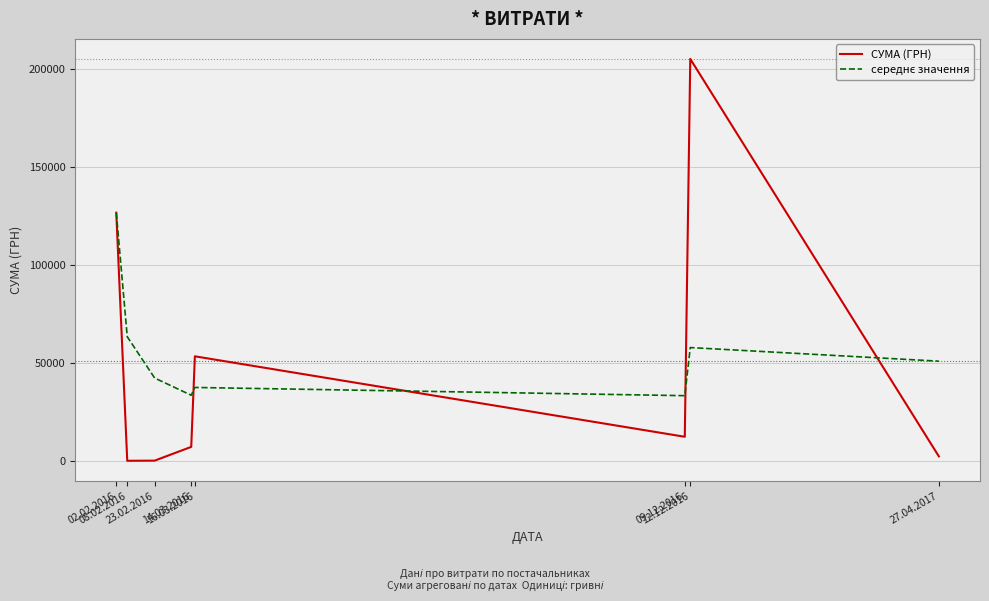

Which series changed the most between 14.03.2016 and 12.12.2016?

СУМА (ГРН)